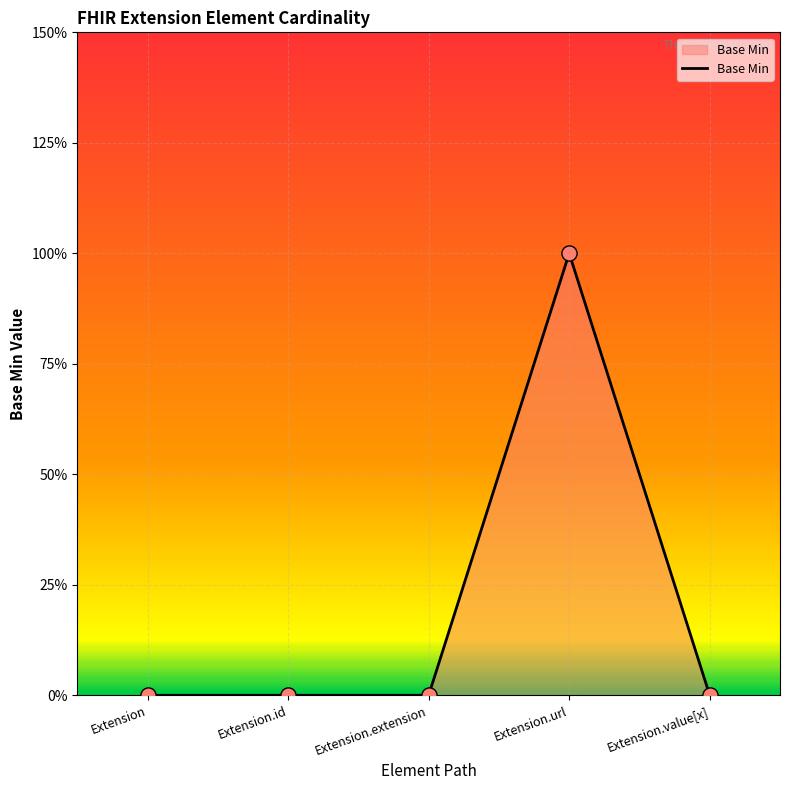

What is the change in value from Extension to Extension.url?

+1